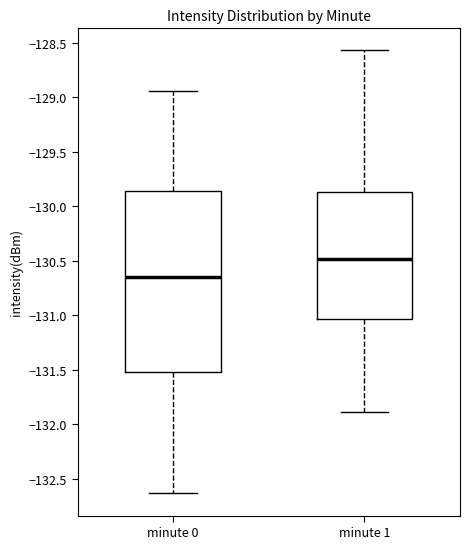

Reading left to right, transcribe this box plot: for each box, give where its median line is, the range the box spans, and where its two whiskers end, as read against the y-axis. The values are not printed on the chart, so give them approximately, as read against the axis.

minute 0: median -130.65, box -131.50 to -129.85, whiskers -132.65 to -128.95
minute 1: median -130.50, box -131.05 to -129.85, whiskers -131.90 to -128.55